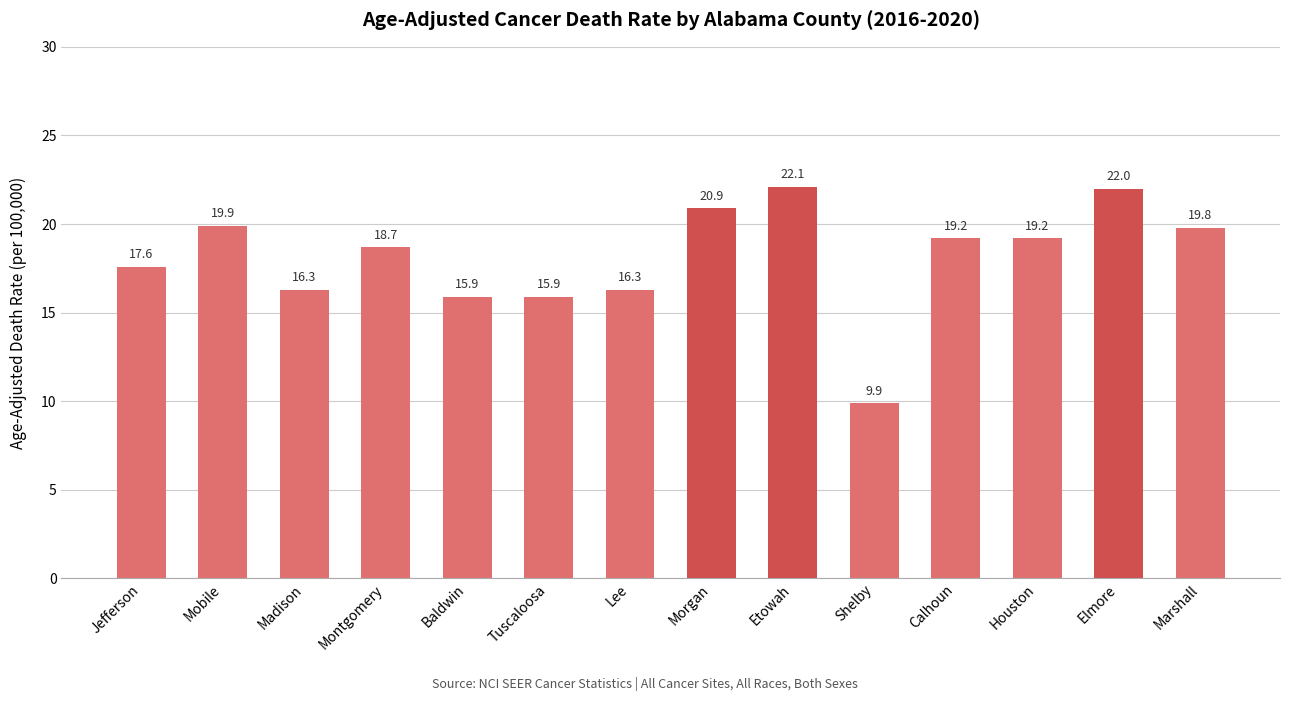

How many series are shown in this chart?

1